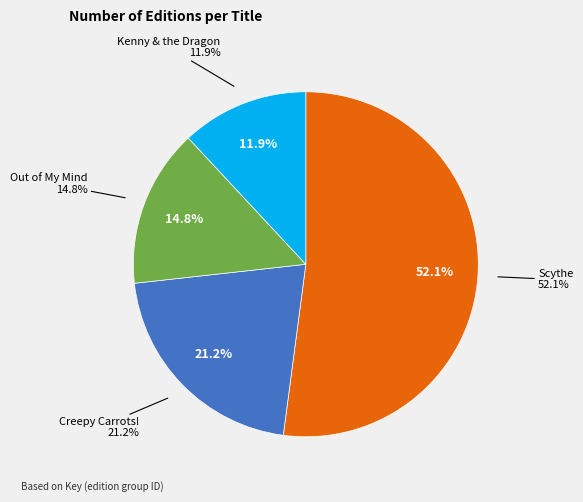

True or false: Scythe accounts for 44% of the total.

False